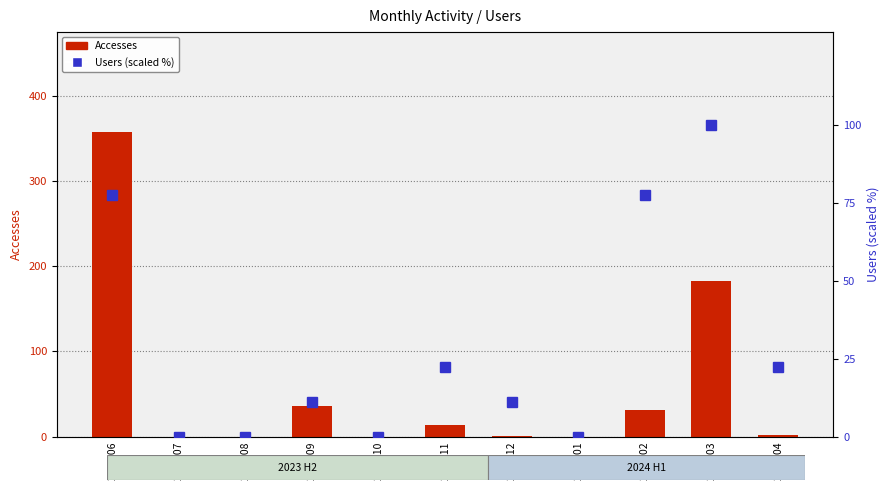

The value of Accesses at 2023-12 is 0.6. True or false?

False